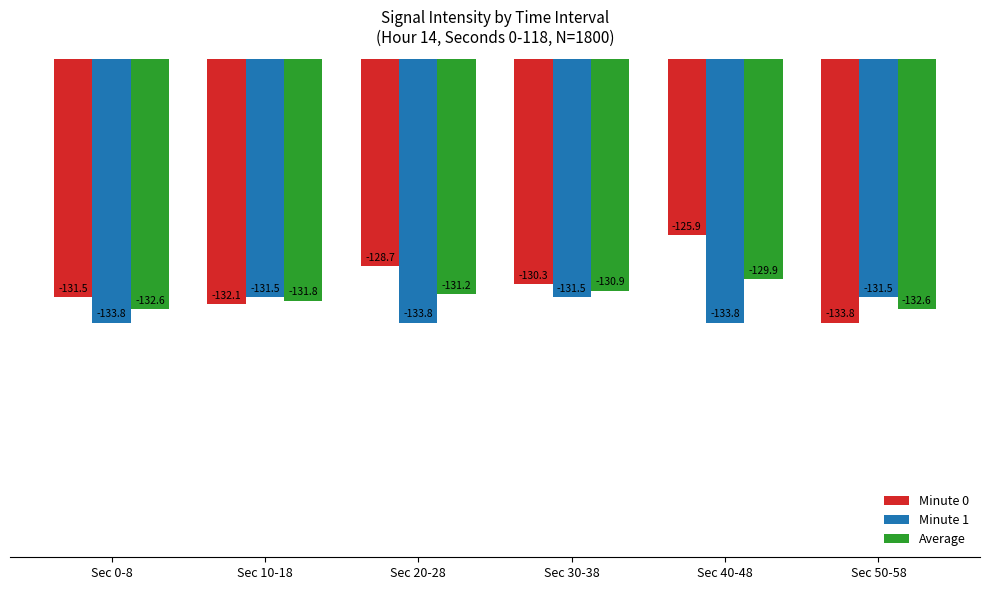

Between Sec 10-18 and Sec 30-38, which series saw the biggest shift?

Minute 0